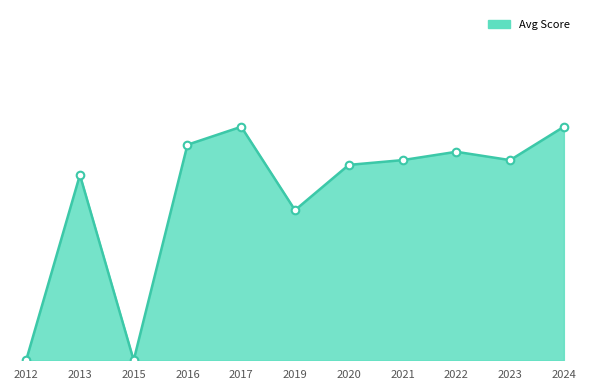

Does the chart have visible grid lines?

No